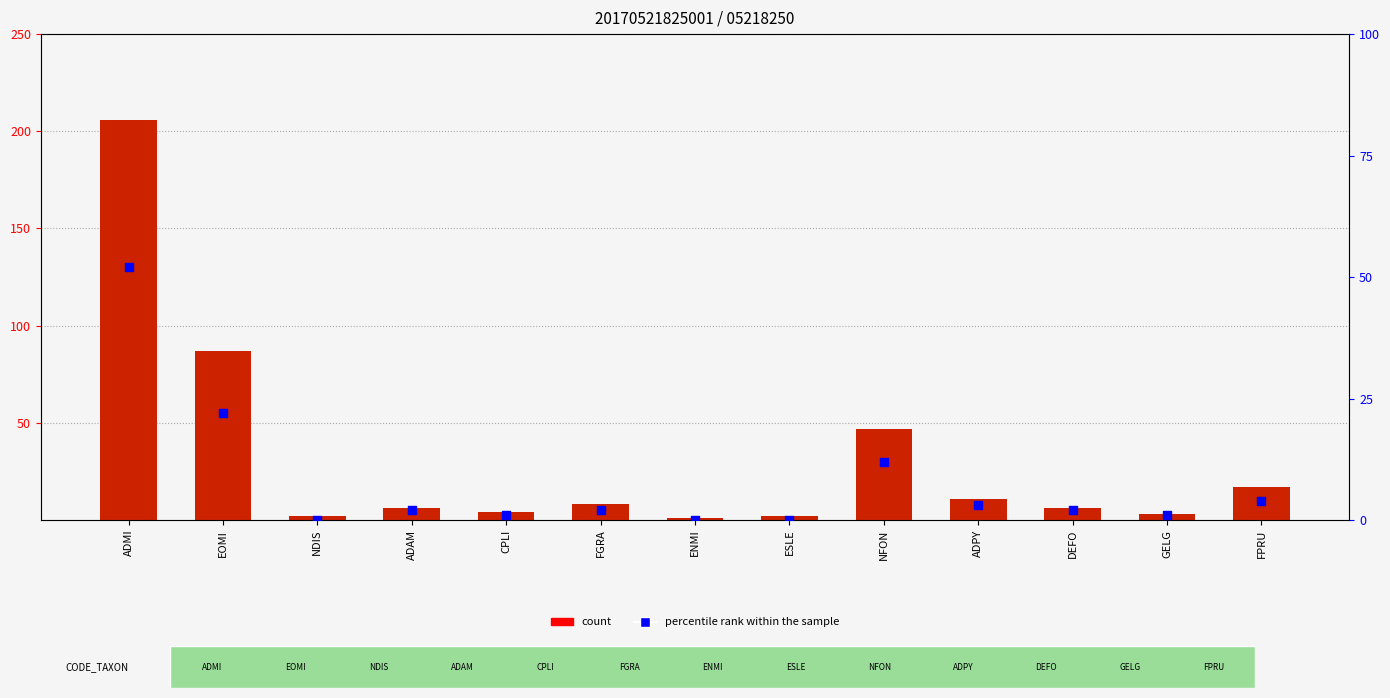

Which series has the largest total across all categories?

count